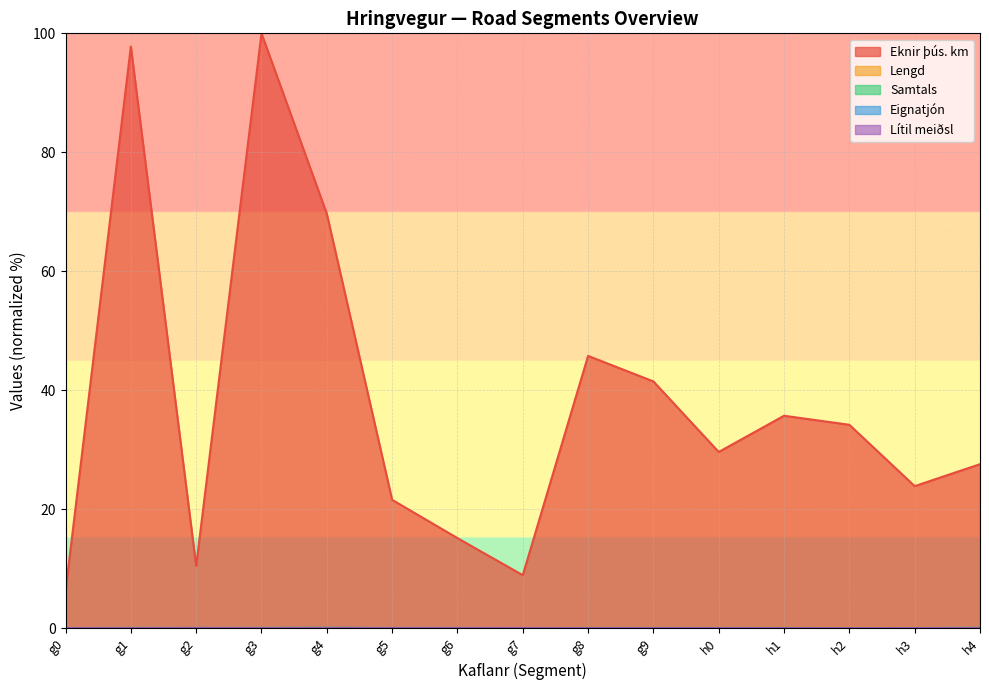

Reading left to right, list all the values displayed in this chart.

Eknir þús. km: g0=6.2	g1=97.8	g2=10.5	g3=100.0	g4=69.7	g5=21.6	g6=15.1	g7=8.9	g8=45.8	g9=41.5	h0=29.6	h1=35.7	h2=34.2	h3=23.9	h4=27.6
Lengd: g0=0.0	g1=0.1	g2=0.0	g3=0.1	g4=0.0	g5=0.0	g6=0.0	g7=0.0	g8=0.0	g9=0.0	h0=0.0	h1=0.1	h2=0.1	h3=0.0	h4=0.1
Samtals: g0=0.0	g1=0.0	g2=0.0	g3=0.0	g4=0.0	g5=0.0	g6=0.0	g7=0.0	g8=0.0	g9=0.0	h0=0.0	h1=0.0	h2=0.0	h3=0.0	h4=0.0
Eignatjón: g0=0.0	g1=0.0	g2=0.0	g3=0.0	g4=0.0	g5=0.0	g6=0.0	g7=0.0	g8=0.0	g9=0.0	h0=0.0	h1=0.0	h2=0.0	h3=0.0	h4=0.0
Lítil meiðsl: g0=0.0	g1=0.0	g2=0.0	g3=0.0	g4=0.0	g5=0.0	g6=0.0	g7=0.0	g8=0.0	g9=0.0	h0=0.0	h1=0.0	h2=0.0	h3=0.0	h4=0.0